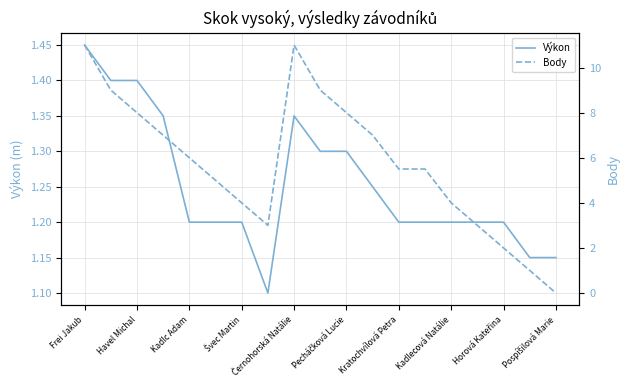

The value of Výkon at Kadlecová Natálie is 1.2. True or false?

True